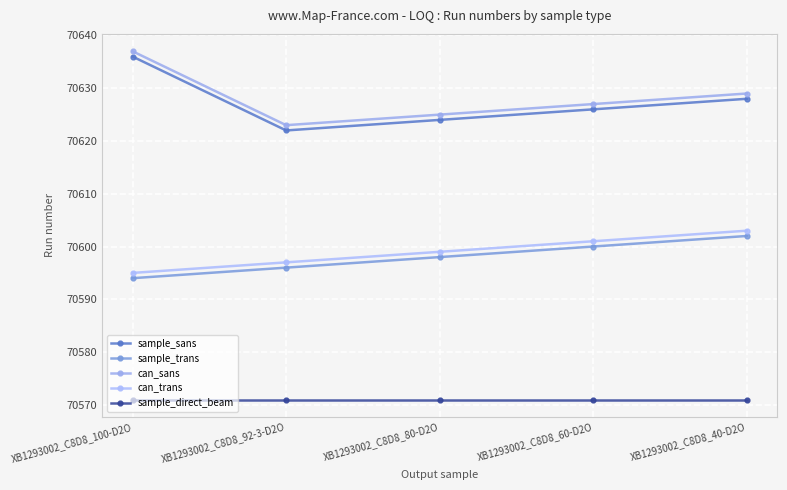

Between XB1293002_C8D8_80-D2O and XB1293002_C8D8_60-D2O, which series saw the biggest shift?

sample_sans